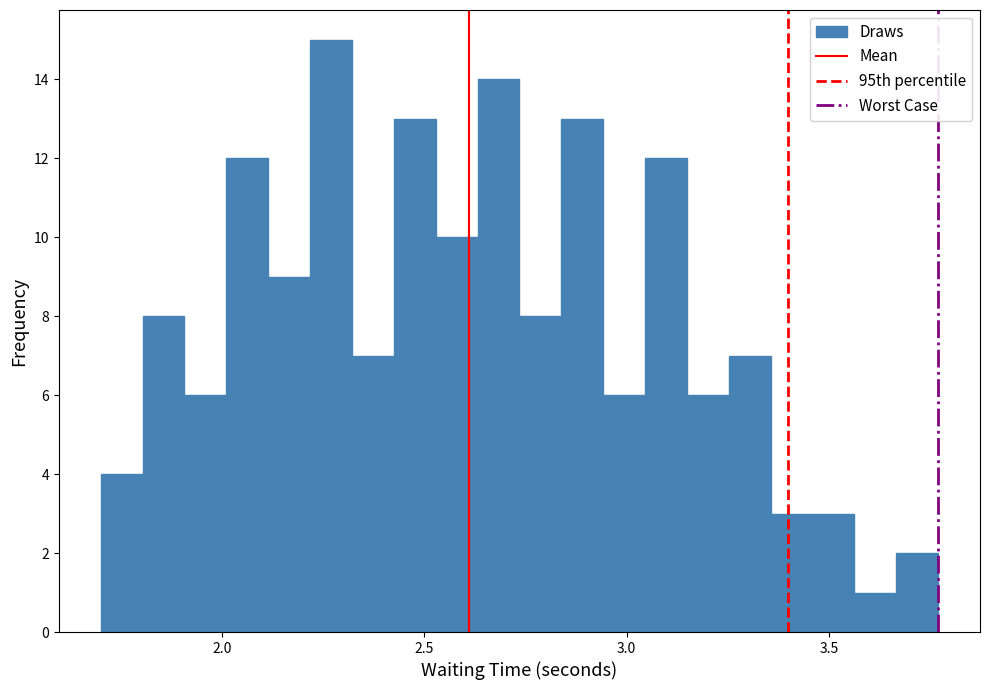

Around what value on the x-axis is the tallest bar? Give the approximate position of its centre, as read against the axis.

2.25